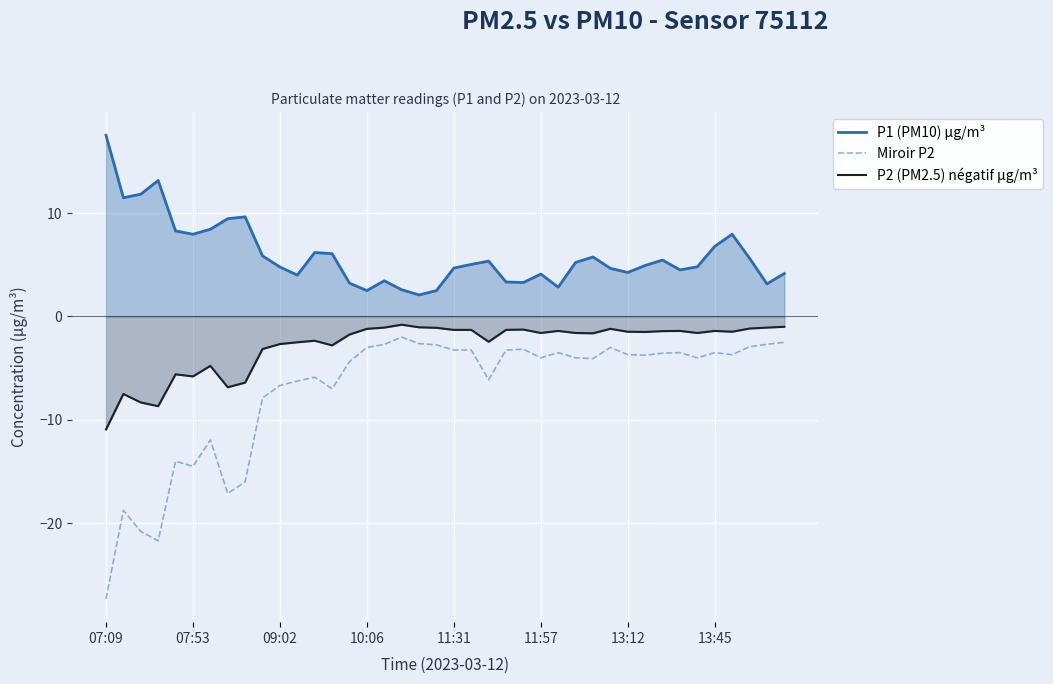

List the series in order of their overall mean, highest first.

P1 (PM10) µg/m³, P2 (PM2.5) négatif µg/m³, Miroir P2